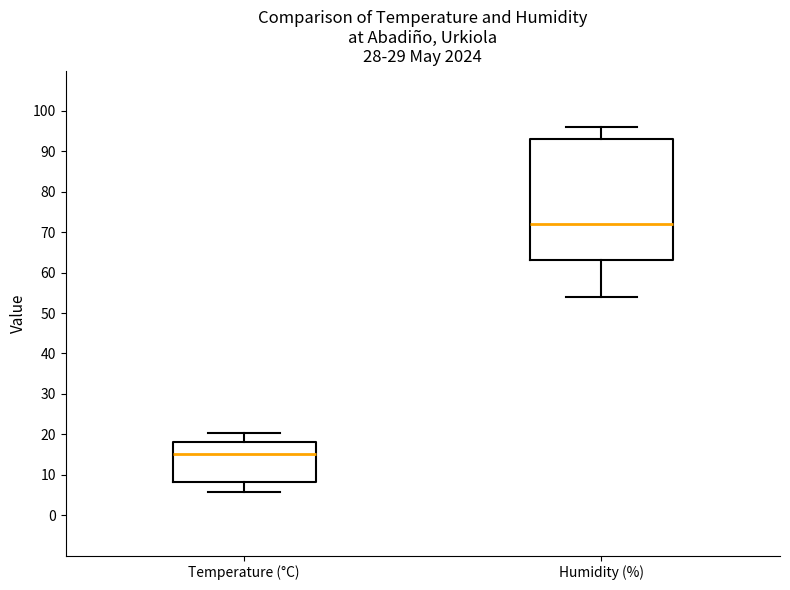

Where does the median line of the box for Humidity (%) sit on the y-axis? The values are not printed on the chart, so give them approximately, as read against the axis.

72